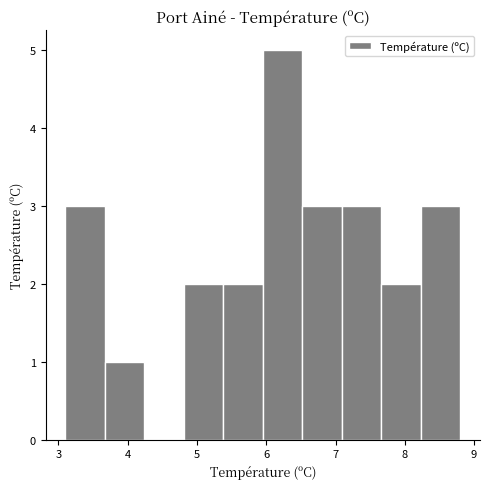

Reading left to right, transcribe this chart: for each bar, give the range it covers on the x-axis and its height. Neither the bar edges nor the heights are printed on the chart, so give them approximately, as read against the axes.

3.10 to 3.67: 3
3.67 to 4.24: 1
4.24 to 4.81: 0
4.81 to 5.38: 2
5.38 to 5.95: 2
5.95 to 6.52: 5
6.52 to 7.09: 3
7.09 to 7.66: 3
7.66 to 8.23: 2
8.23 to 8.80: 3